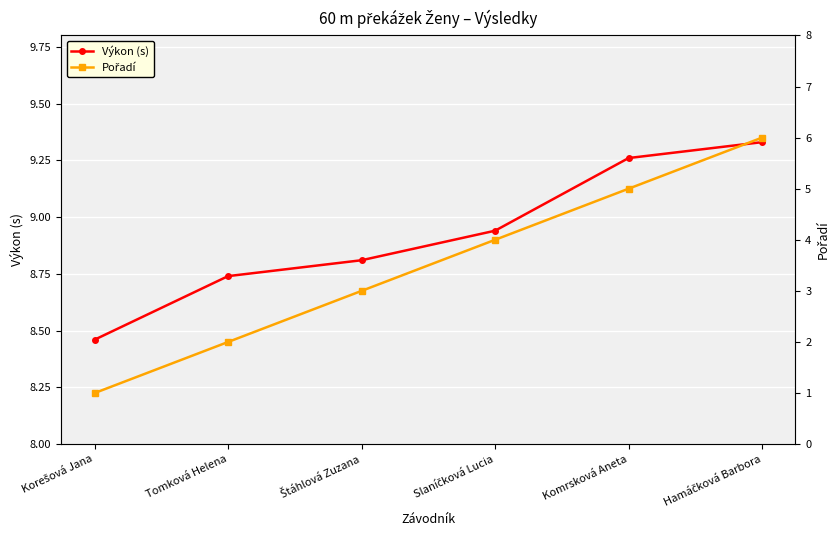

Rank the series at Komrsková Aneta from lowest to highest value.

Pořadí, Výkon (s)